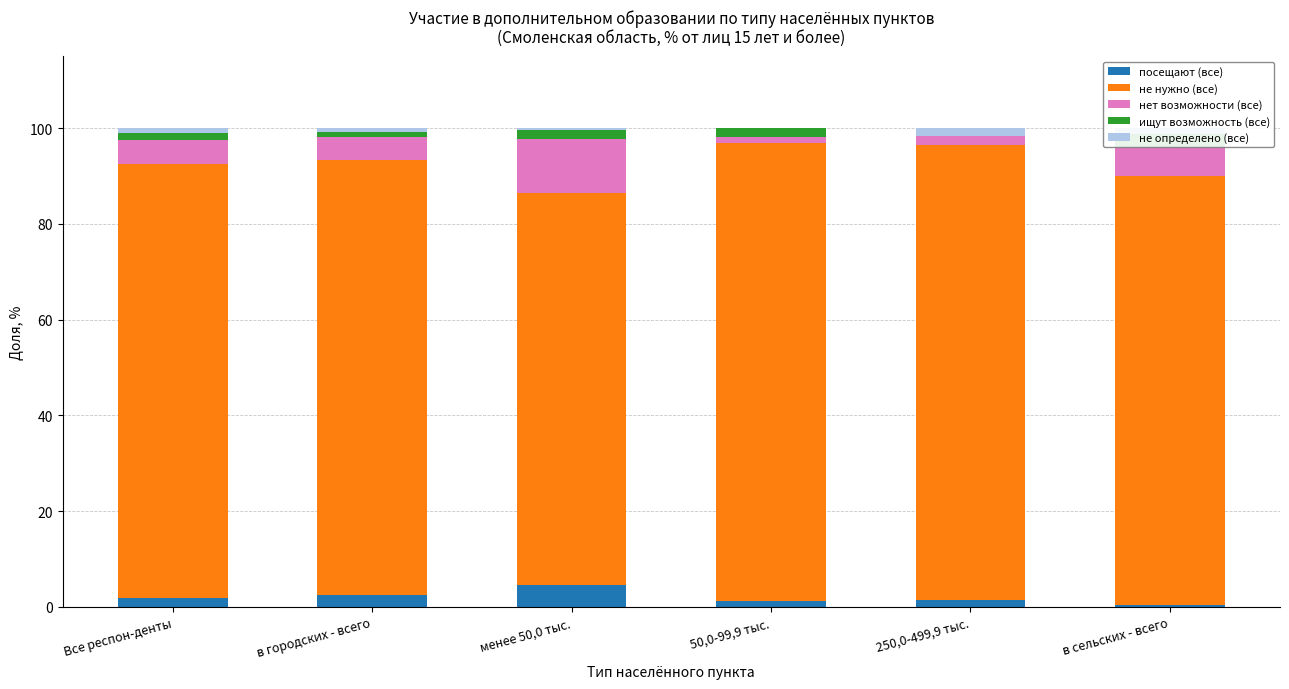

Which series has the largest total across all categories?

не нужно (все)